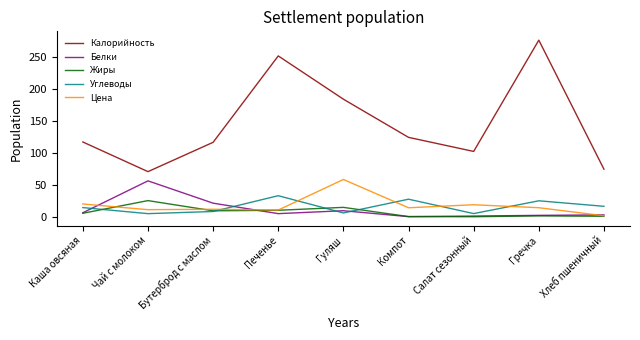

In Белки, how many points are lower than both neighbors (excluding endpoints)?

2